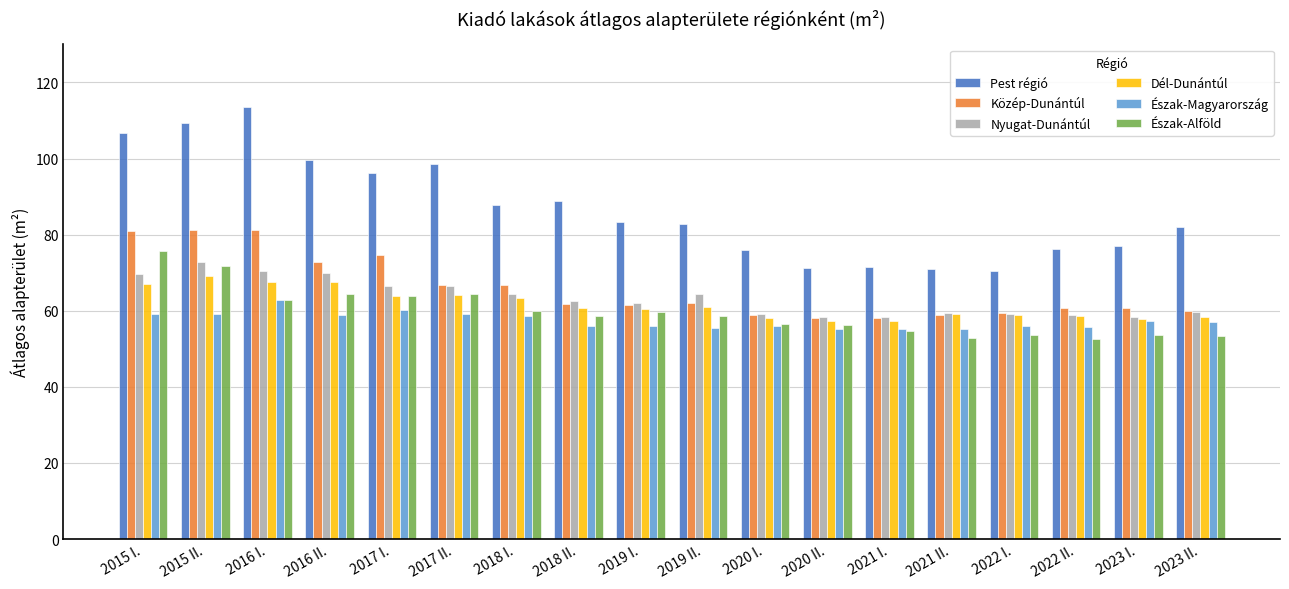

Between 2017 I. and 2019 II., which series saw the biggest shift?

Pest régió